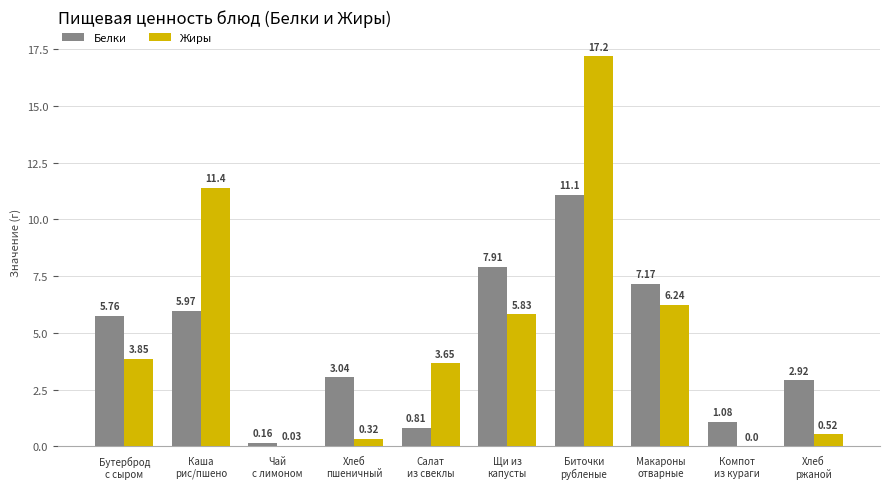

Which series has the largest total across all categories?

Жиры